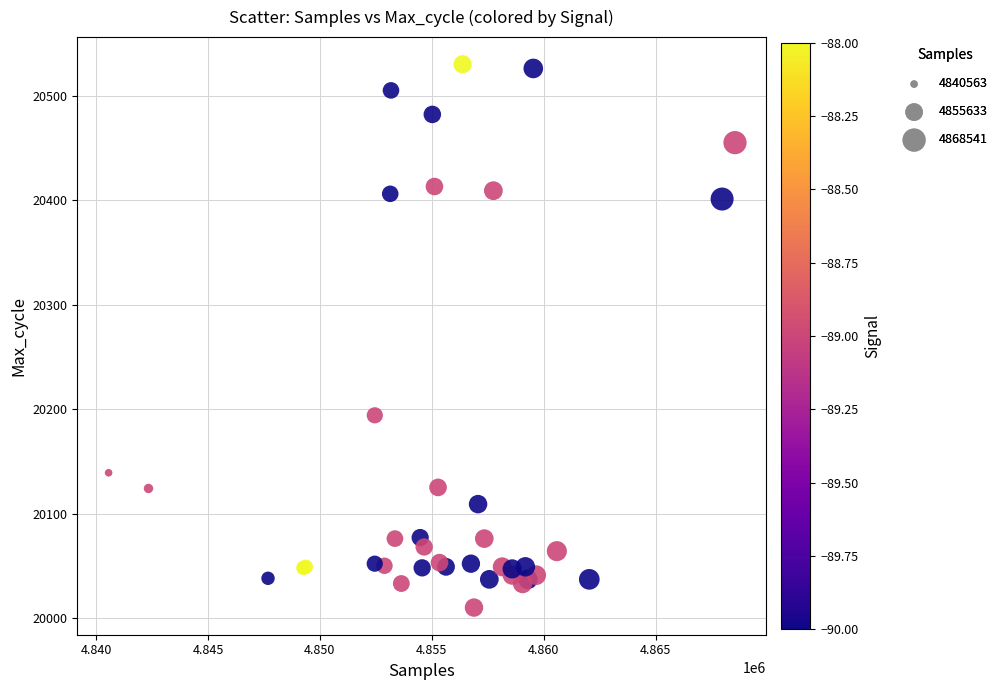

What Y value in the scatter plot is closest to 20270?

20194